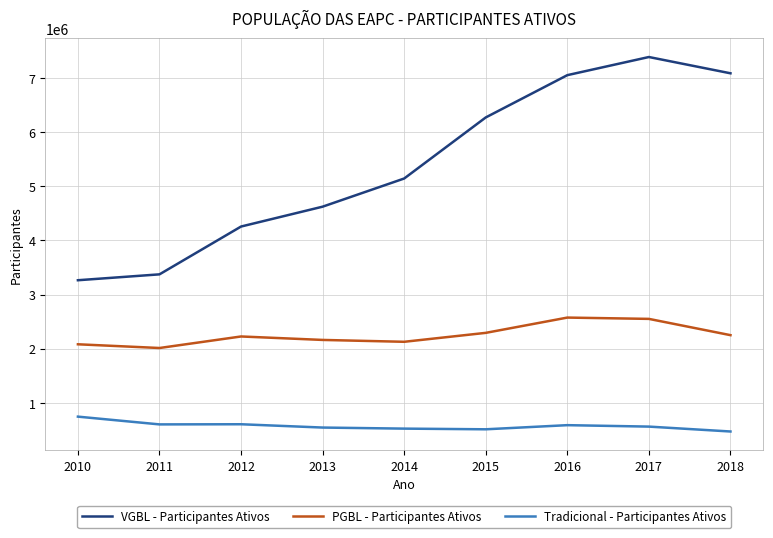

What is the total value across all series at 2015?

9082349